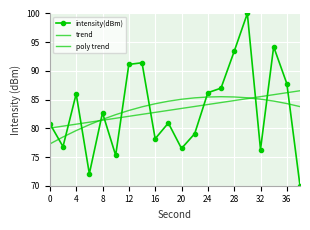

Which series ends up on top after the final intersection of trend and intensity(dBm)?

trend